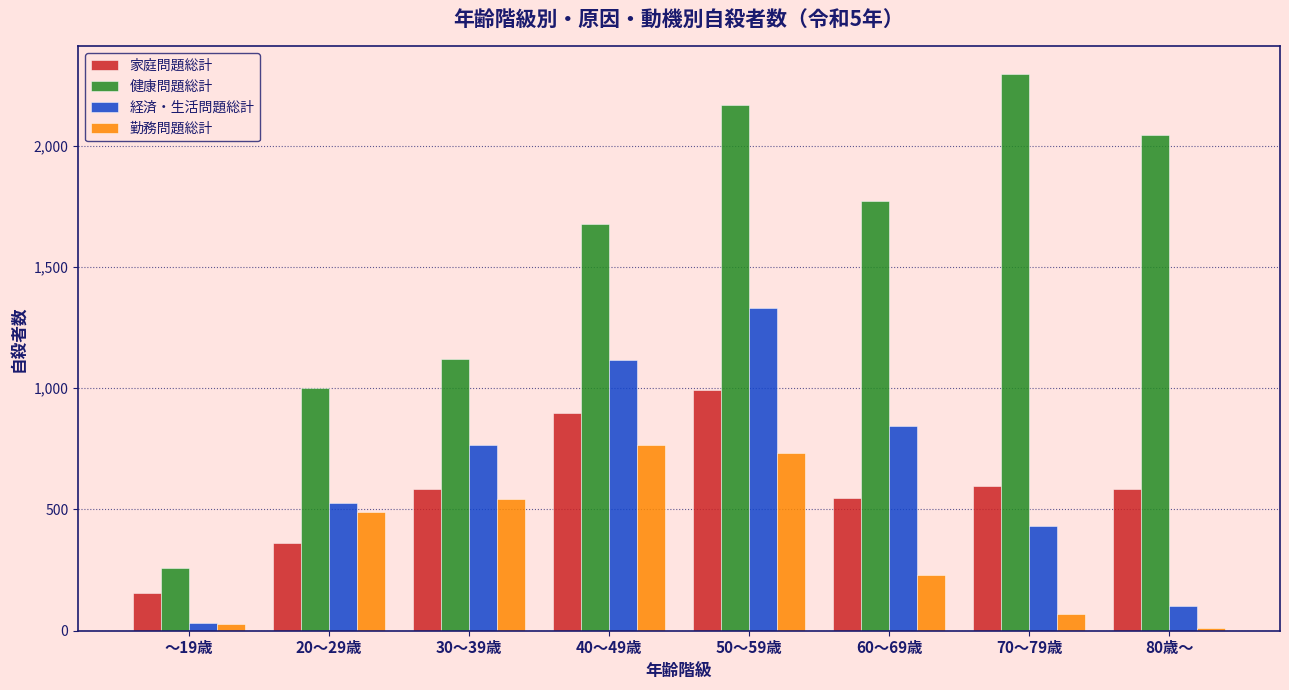

The value of 家庭問題総計 at 30～39歳 is 795. True or false?

False